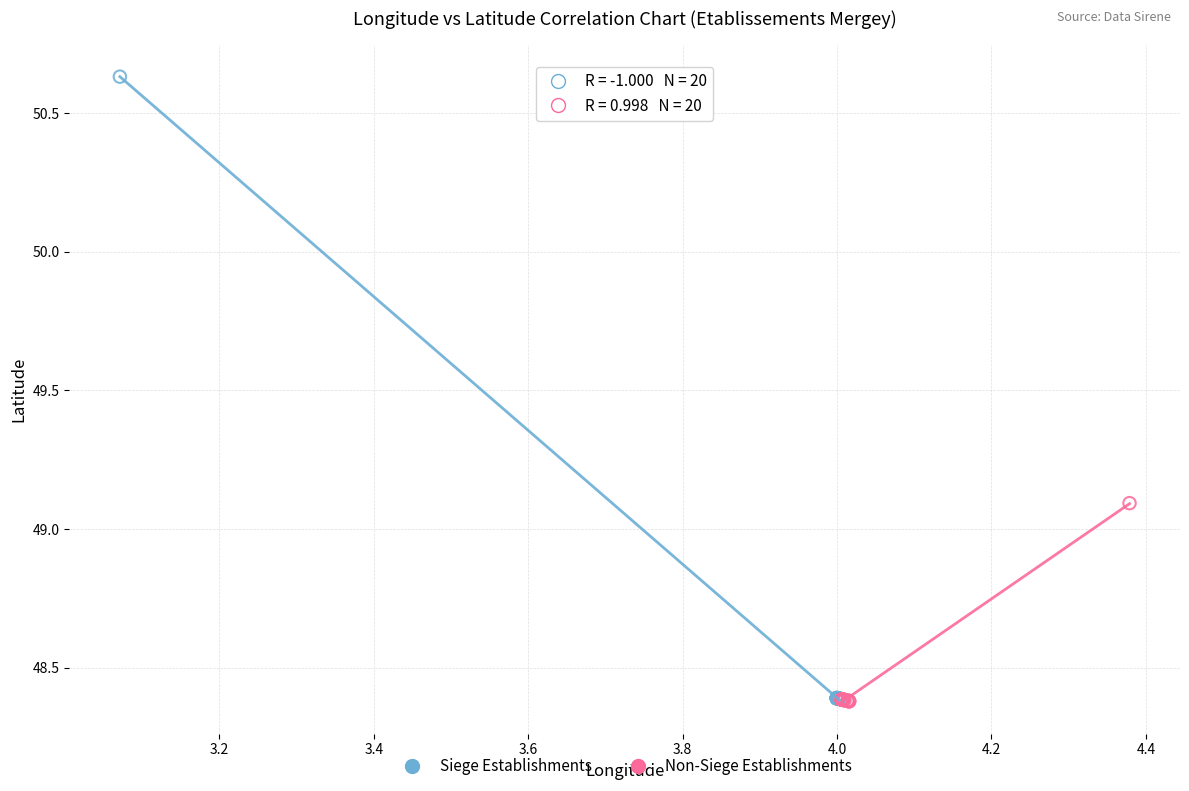

Which series has the largest Y range (max minus min)?

Siege Establishments